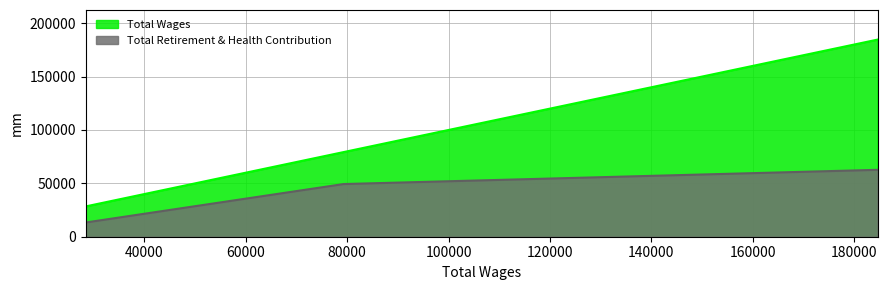

Is the value of Total Wages at 79304.0 greater than the value of Total Retirement & Health Contribution at 79304.0?

Yes